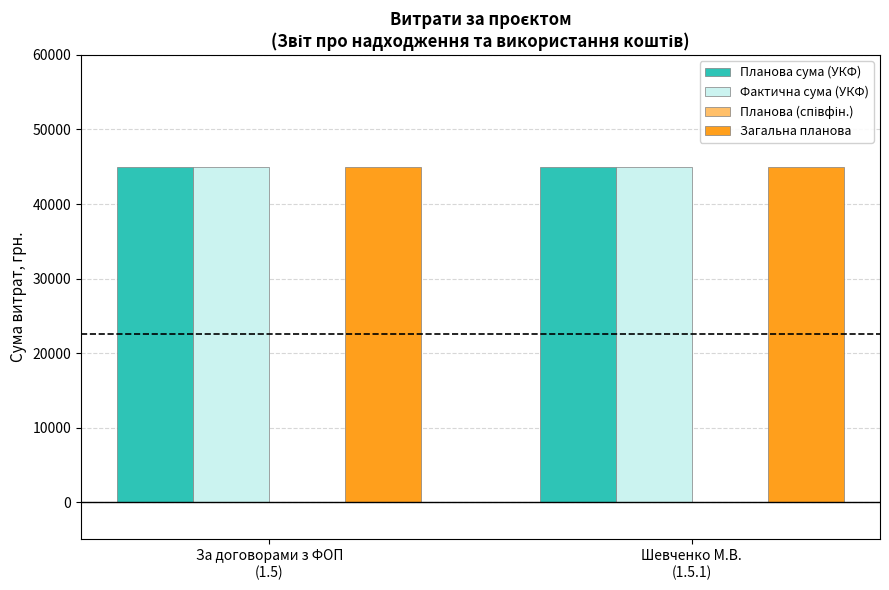

At which label does Планова сума (УКФ) reach its peak?

За договорами з ФОП
(1.5)